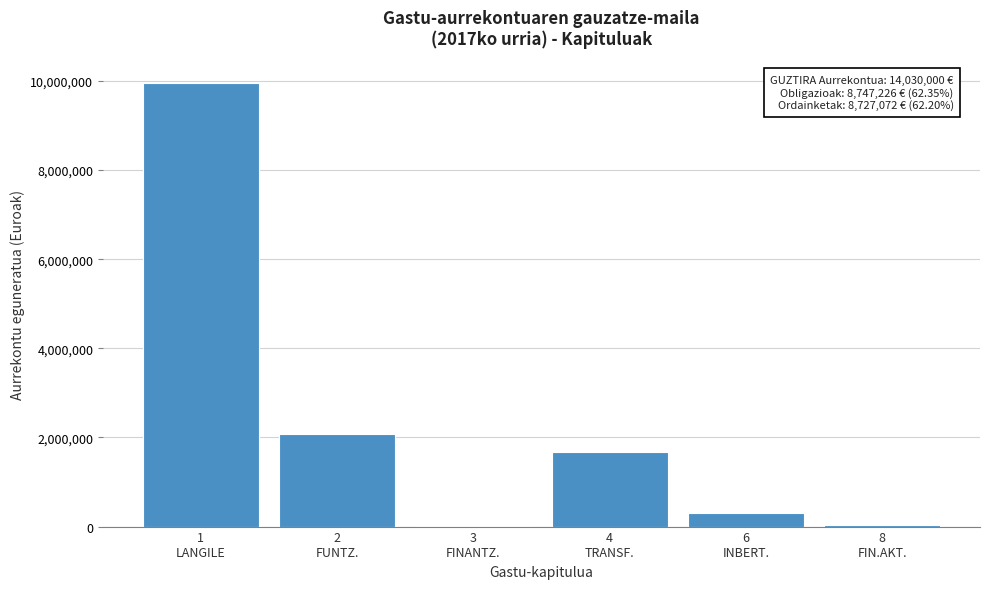

What is the sum of all values?

14030000